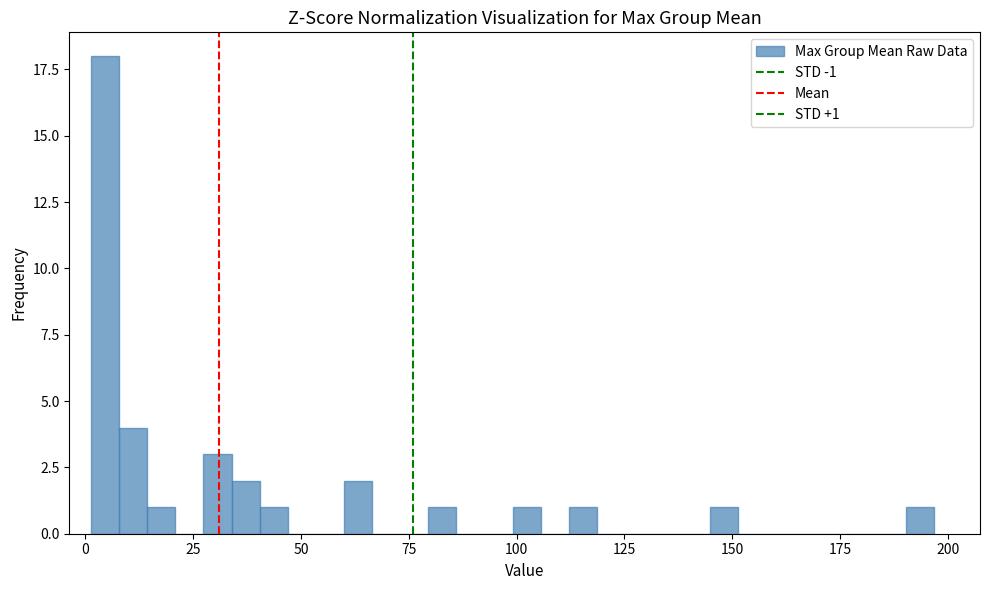

Read against the x-axis, roughly where is the centre of the tallest bar?

5